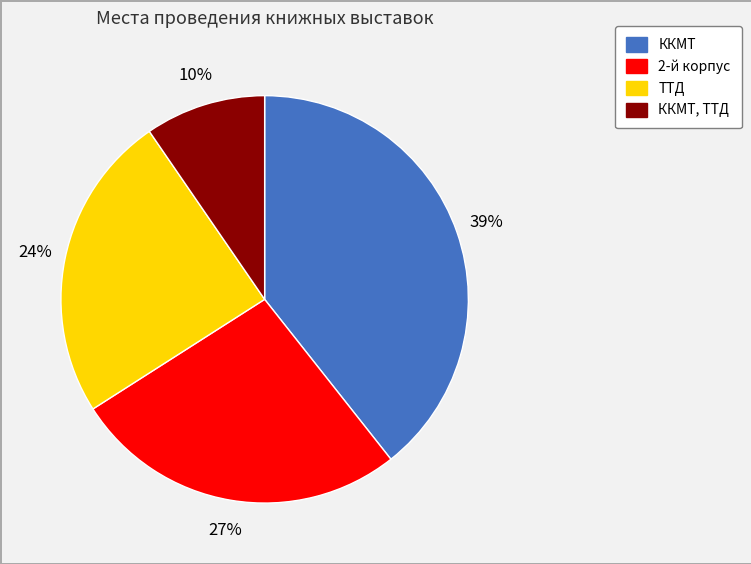

To the nearest percent, what is the average slice percentage?

25%